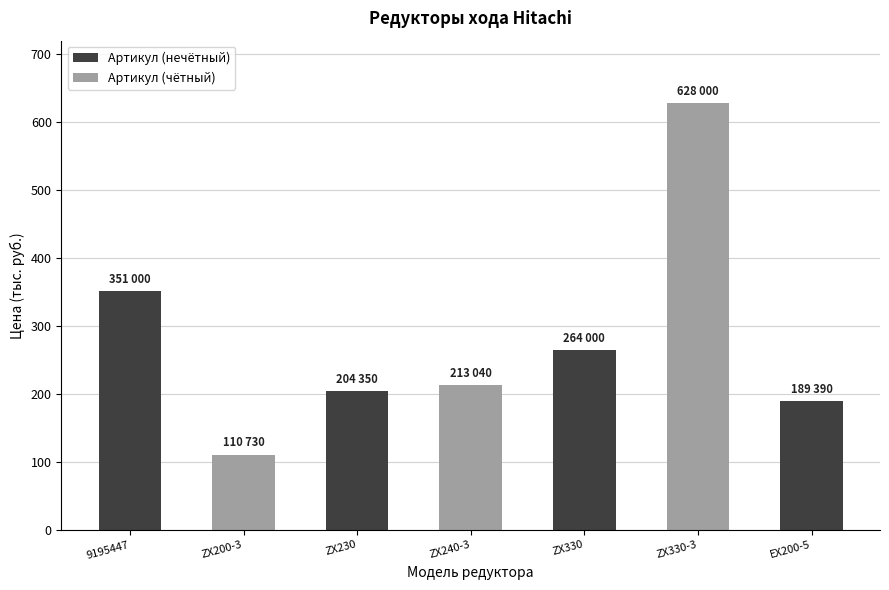

What position from the right is ZX240-3?

4